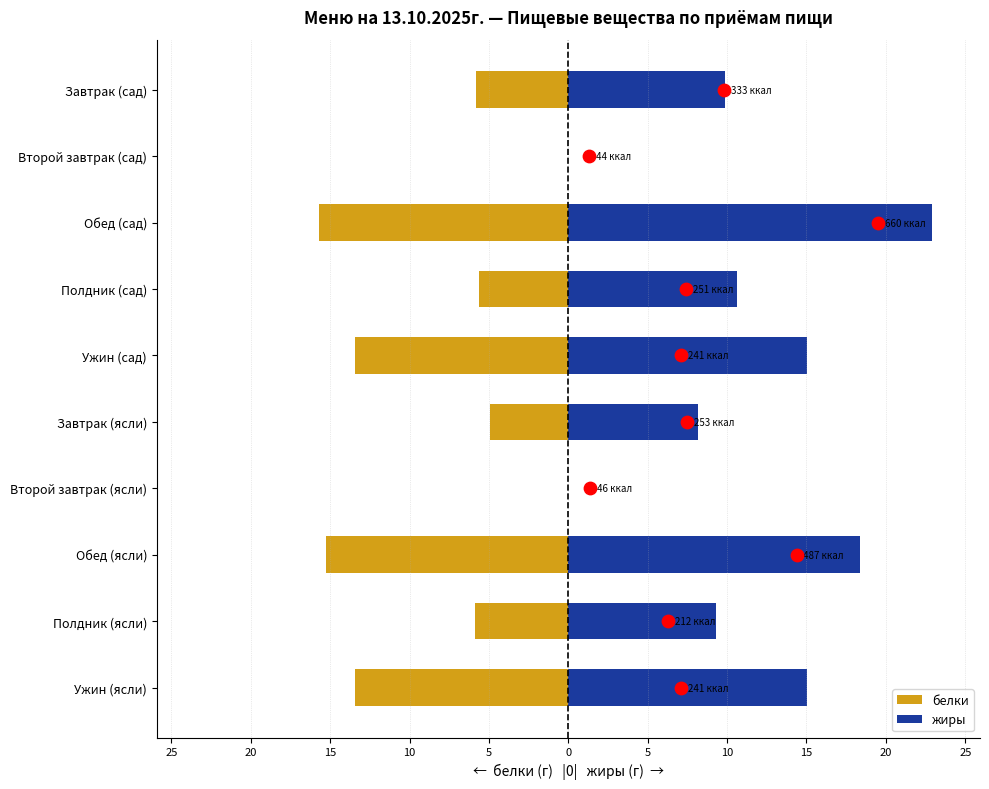

Which series contains the highest Y value?

жиры